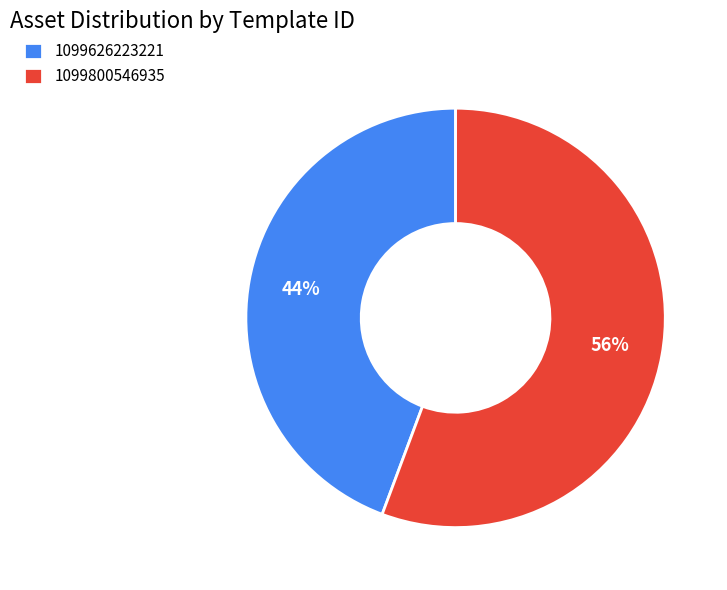

Rank the categories by value from highest to lowest.

1099800546935, 1099626223221